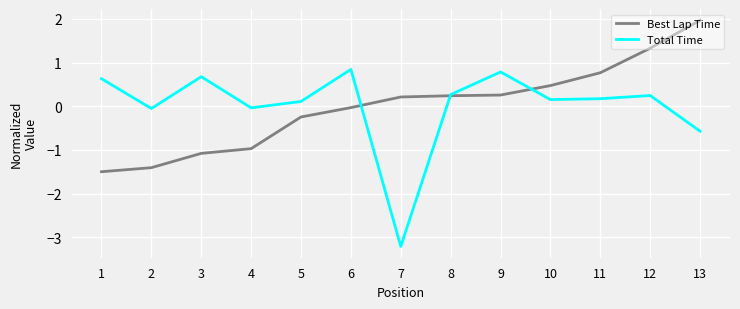

What is the lowest value of the Best Lap Time series?

-1.5